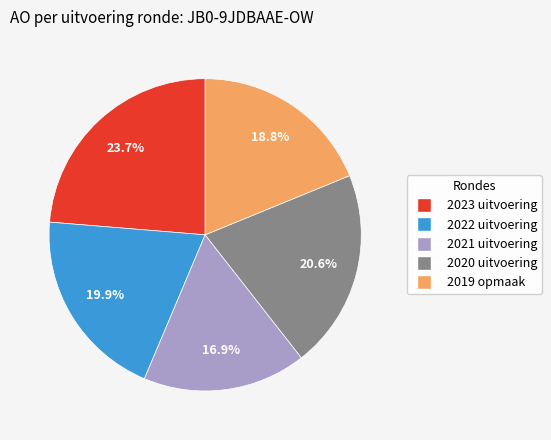

Is there a majority slice in this chart?

No